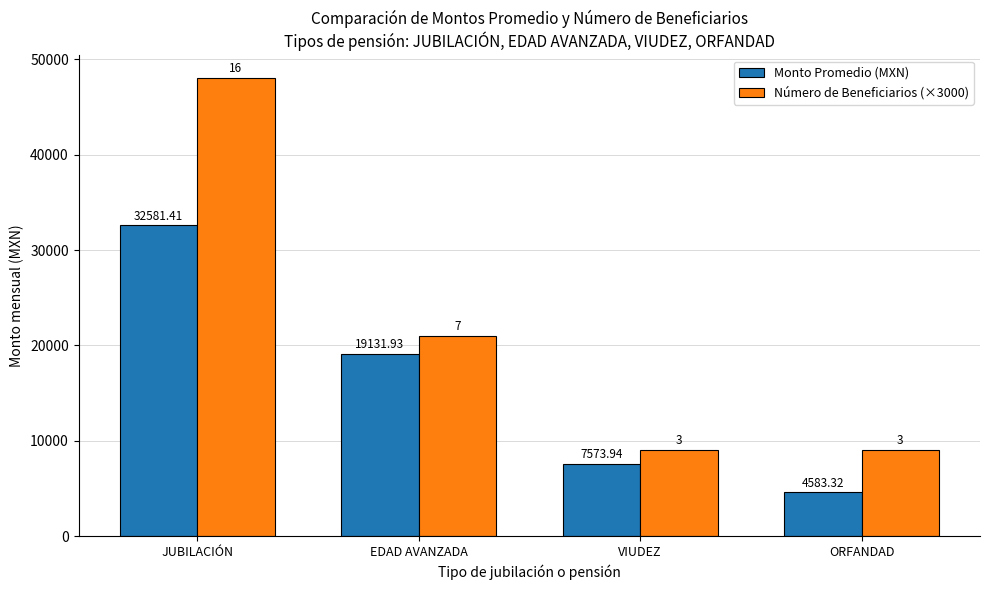

List the series in order of their peak value, lowest first.

Monto Promedio (MXN), Número de Beneficiarios (×3000)